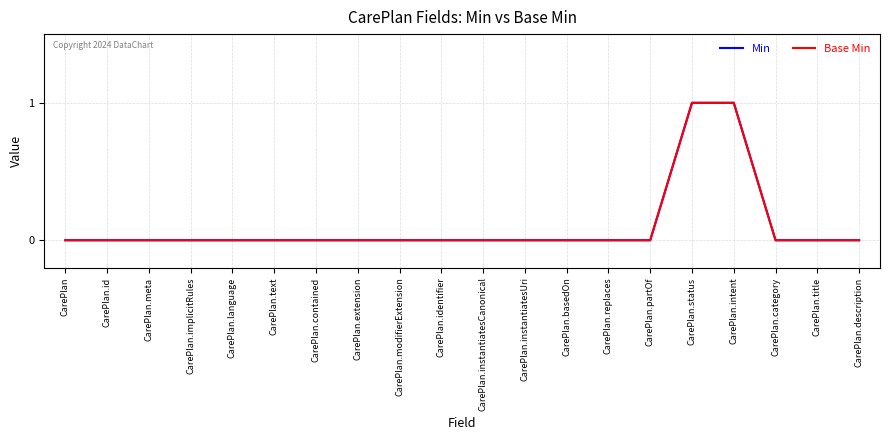

Which has a higher value, CarePlan.replaces or CarePlan.status?

CarePlan.status